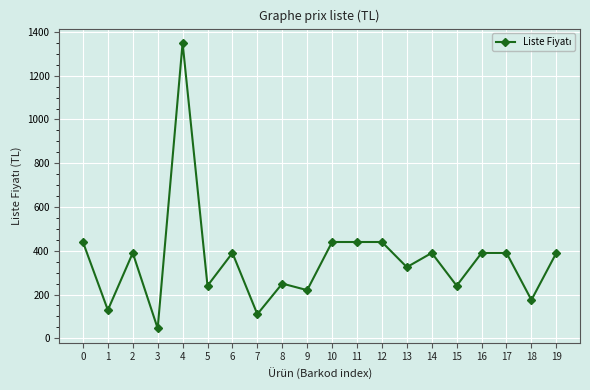

What is the difference between the maximum and minimum values?

1305